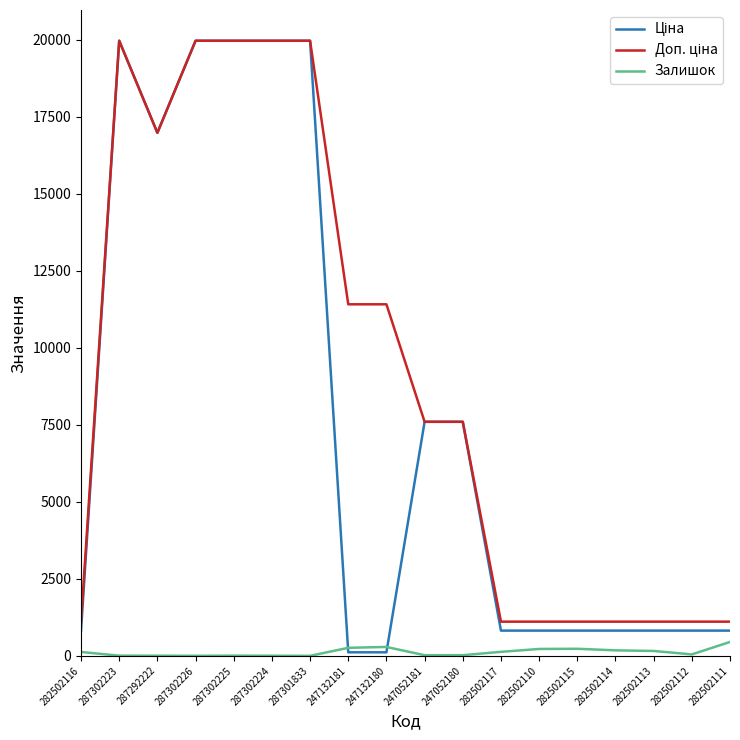

At how many categories does at least one series exceed 3581?

10